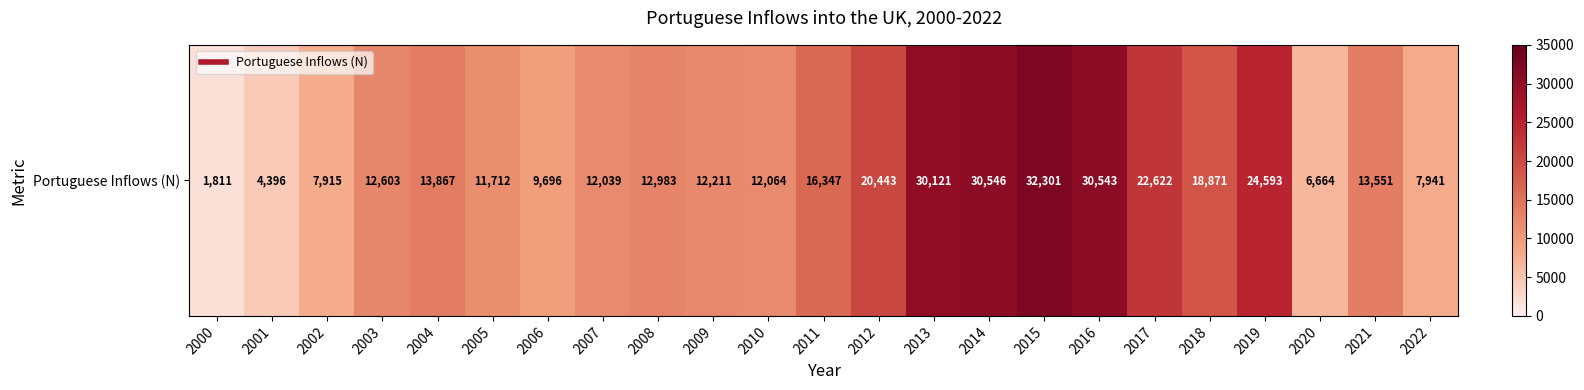

How many distinct data groups are displayed?

1